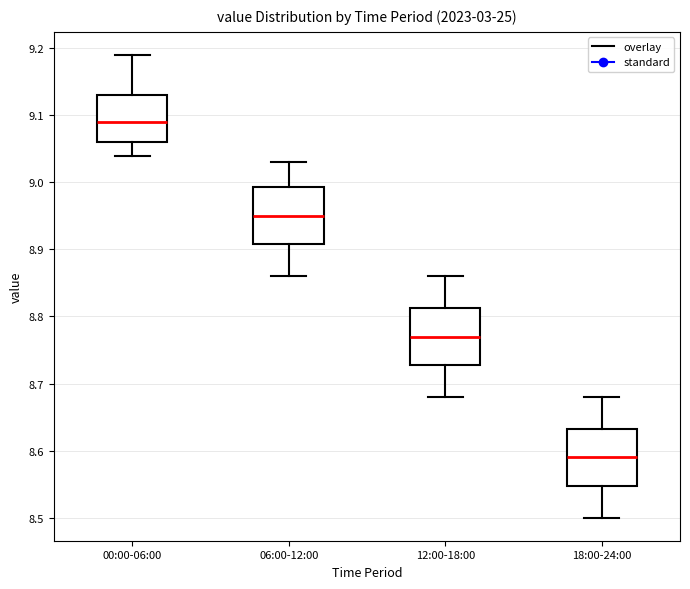

Reading left to right, transcribe this box plot: for each box, give where its median line is, the range the box spans, and where its two whiskers end, as read against the y-axis. The values are not printed on the chart, so give them approximately, as read against the axis.

00:00-06:00: median 9.09, box 9.06 to 9.13, whiskers 9.04 to 9.19
06:00-12:00: median 8.95, box 8.91 to 8.99, whiskers 8.86 to 9.03
12:00-18:00: median 8.77, box 8.73 to 8.81, whiskers 8.68 to 8.86
18:00-24:00: median 8.59, box 8.55 to 8.63, whiskers 8.50 to 8.68